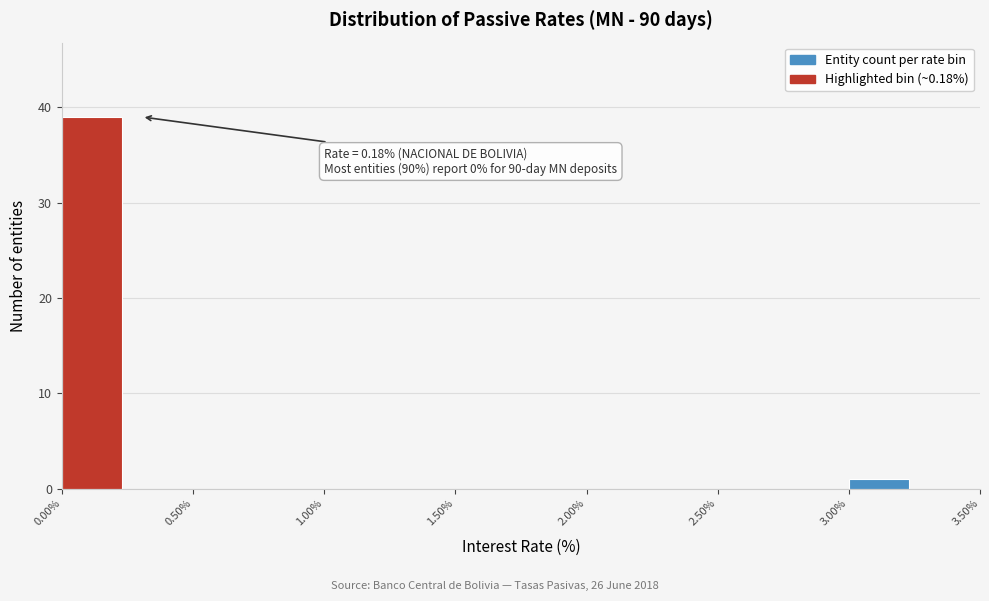

Which range on the x-axis has the tallest bar?

0.00 to 0.25